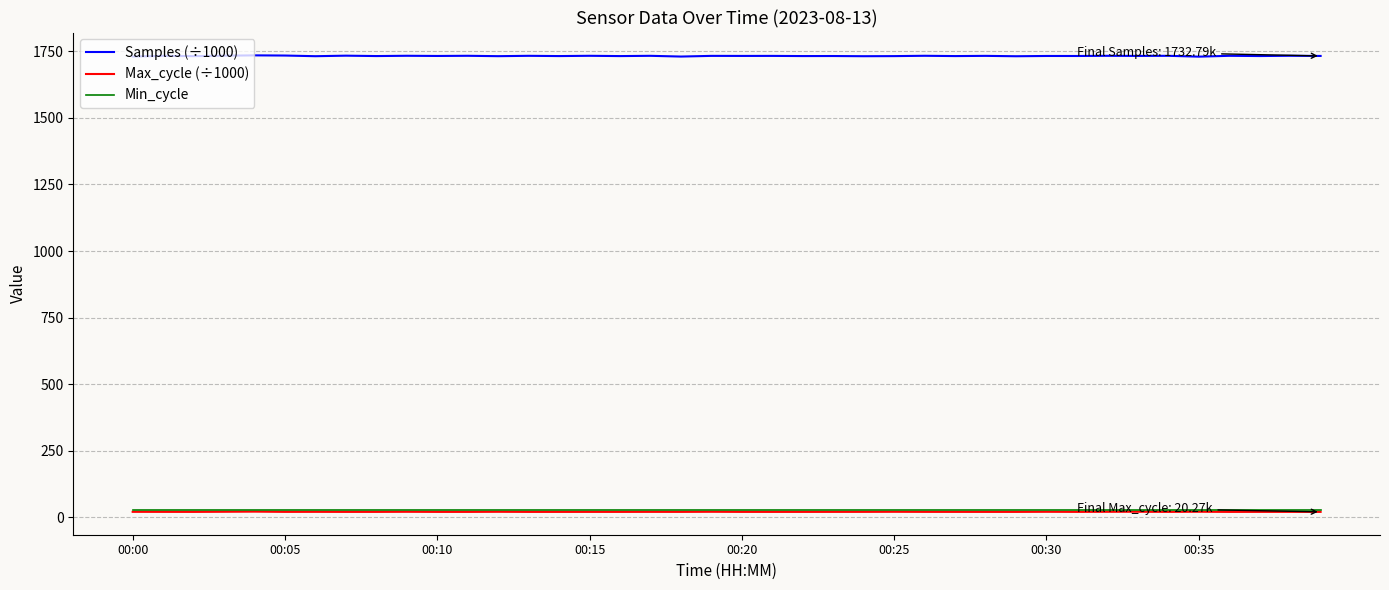

Which series has the largest total across all categories?

Samples (÷1000)